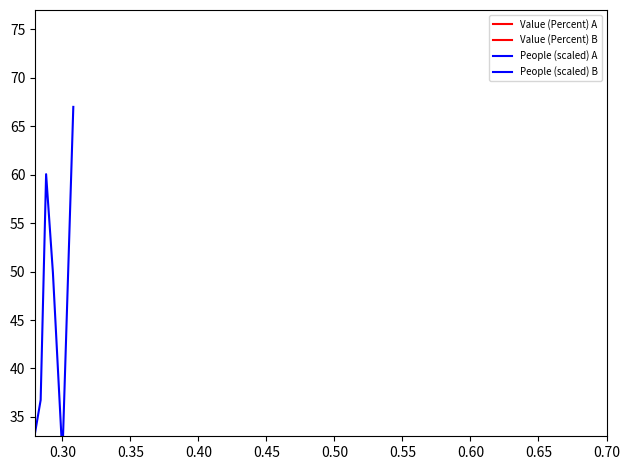

Which series has the largest range (max minus min)?

People (scaled) B